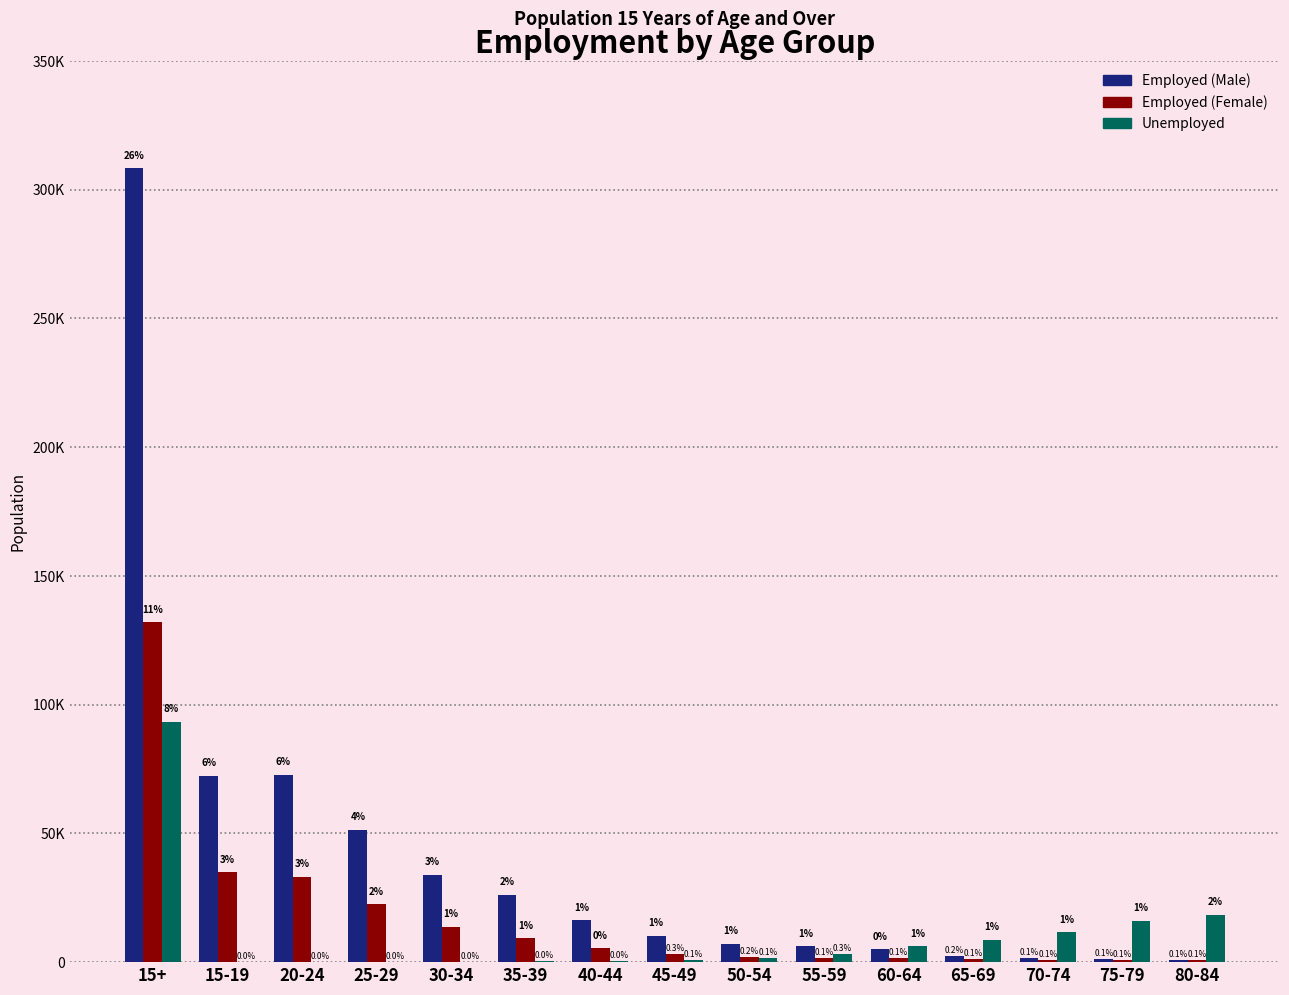

Are the bars grouped side by side (vs. stacked)?

Yes